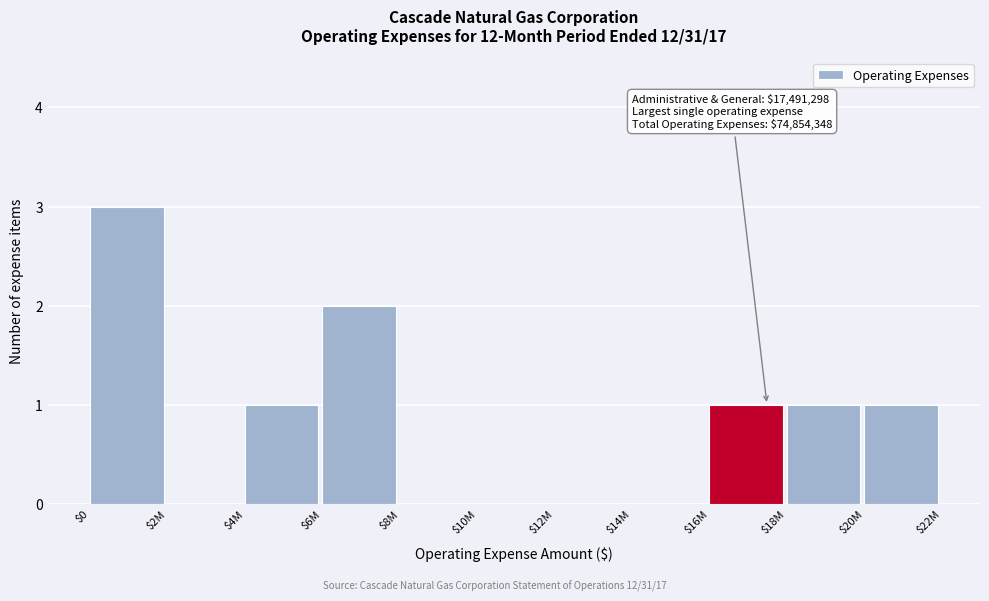

At which category does the chart reach its peak across all series?

$0